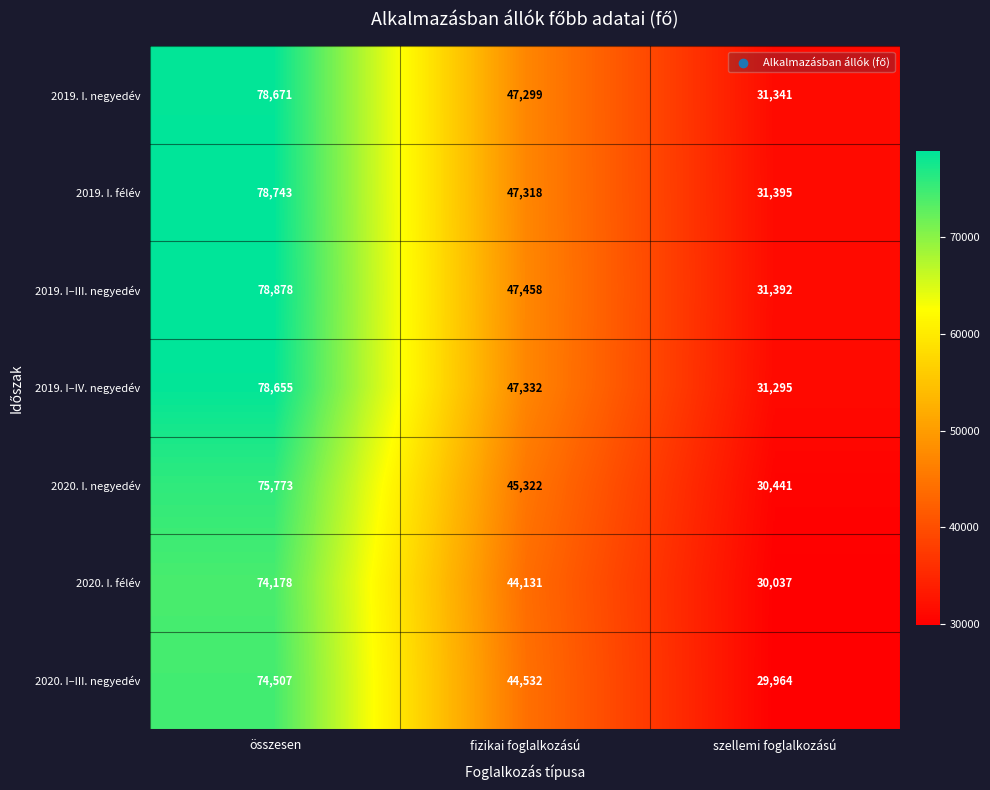

Reading right to left, what are all the values shown in this chart?

2019. I. negyedév: szellemi foglalkozású=31341	fizikai foglalkozású=47299	összesen=78671
2019. I. félév: szellemi foglalkozású=31395	fizikai foglalkozású=47318	összesen=78743
2019. I–III. negyedév: szellemi foglalkozású=31392	fizikai foglalkozású=47458	összesen=78878
2019. I–IV. negyedév: szellemi foglalkozású=31295	fizikai foglalkozású=47332	összesen=78655
2020. I. negyedév: szellemi foglalkozású=30441	fizikai foglalkozású=45322	összesen=75773
2020. I. félév: szellemi foglalkozású=30037	fizikai foglalkozású=44131	összesen=74178
2020. I–III. negyedév: szellemi foglalkozású=29964	fizikai foglalkozású=44532	összesen=74507